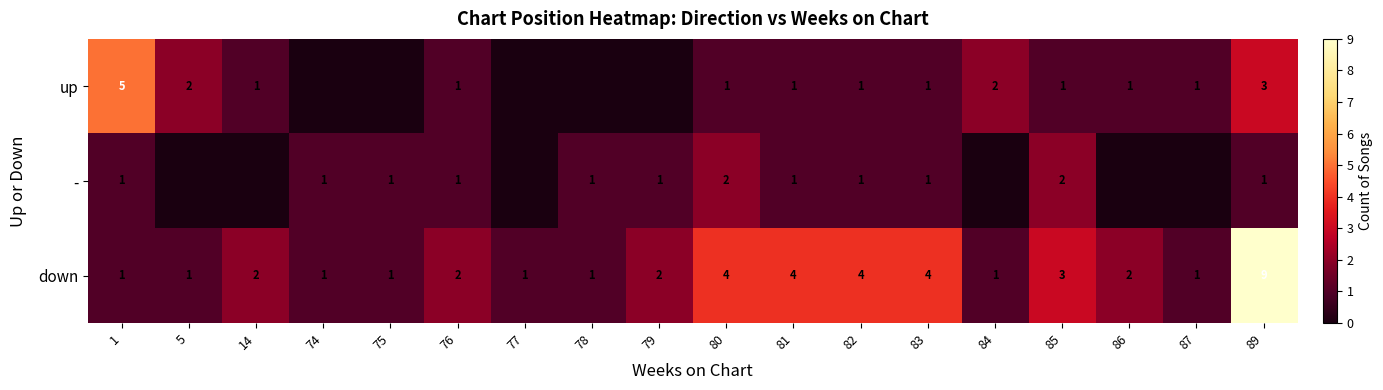

The up series shows 3 at 84. True or false?

False